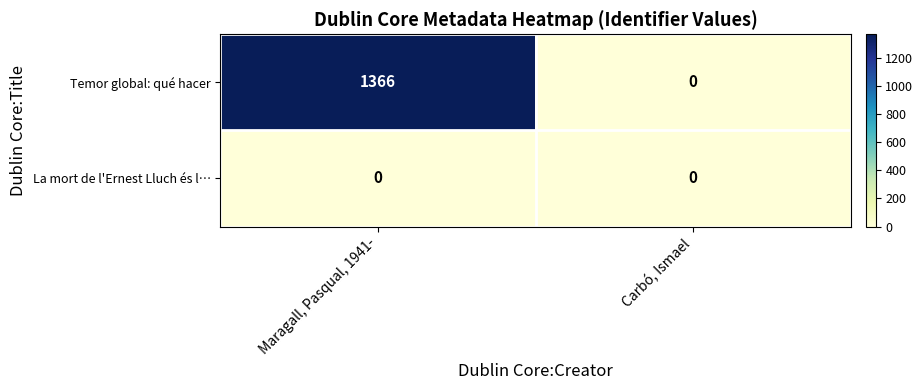

What value does the Temor global: qué hacer series have at Maragall, Pasqual, 1941-, to the nearest 10?

1370